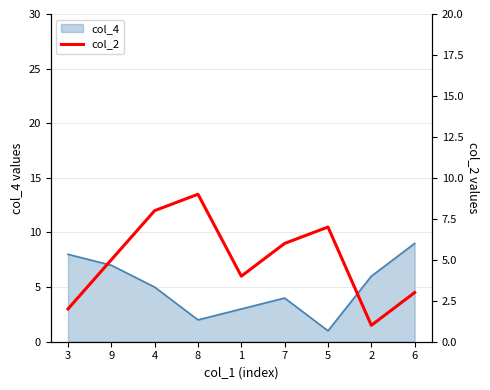

What is the label of the 4th point from the left?

8